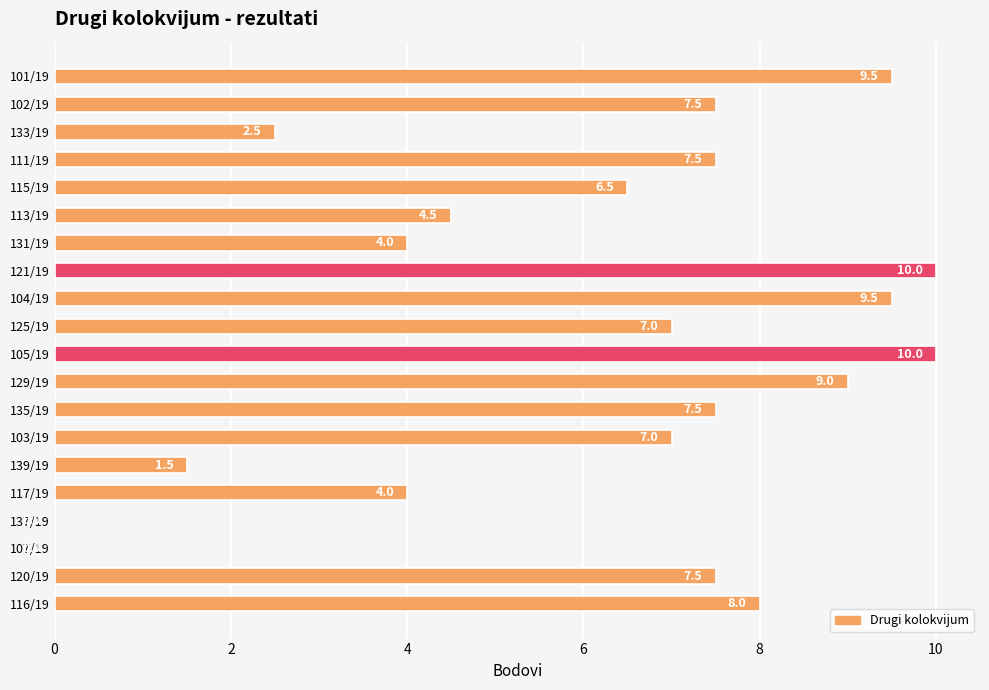

What is the sum of all values?

123.0